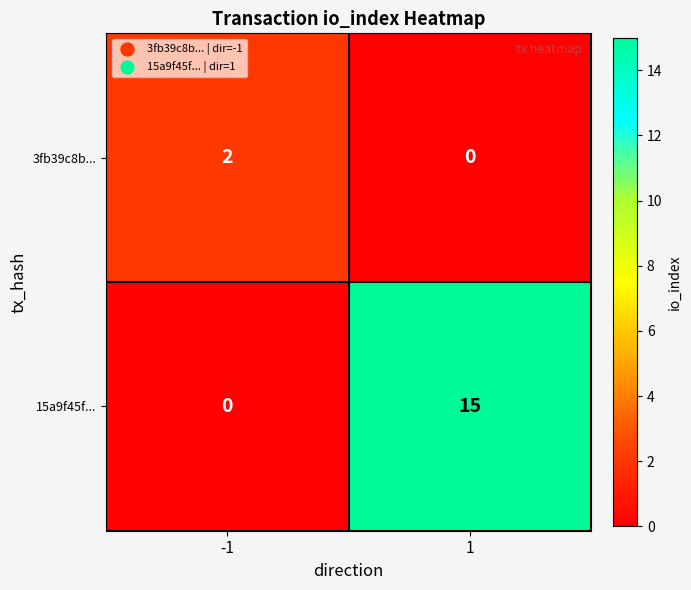

The 3fb39c8b... series shows 0 at 1. True or false?

True